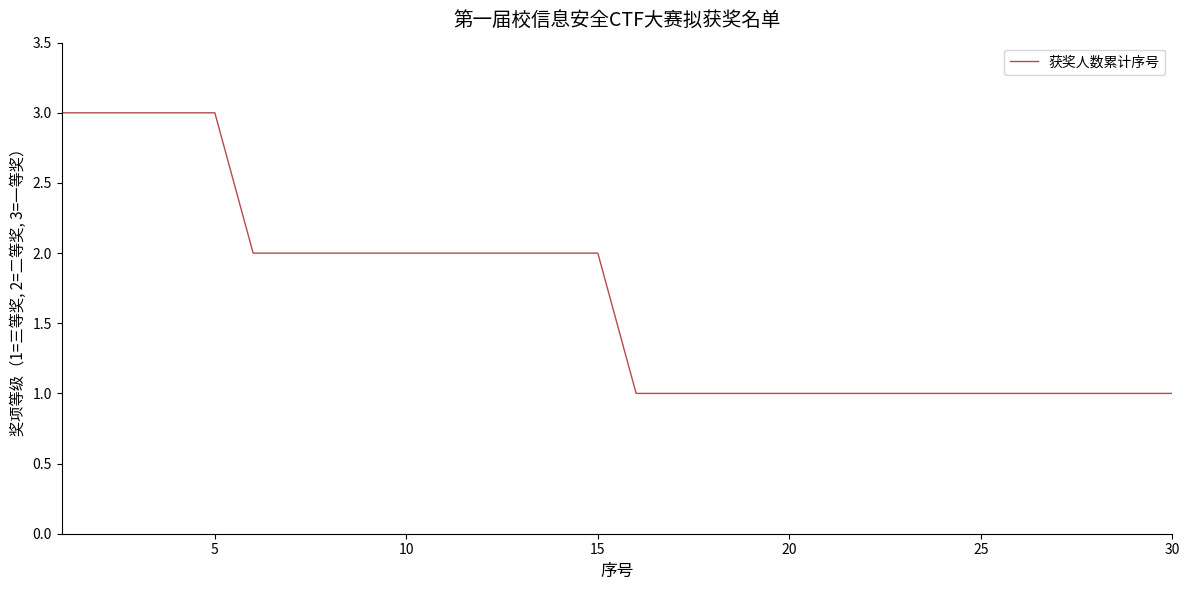

How many lines are shown in the chart?

1